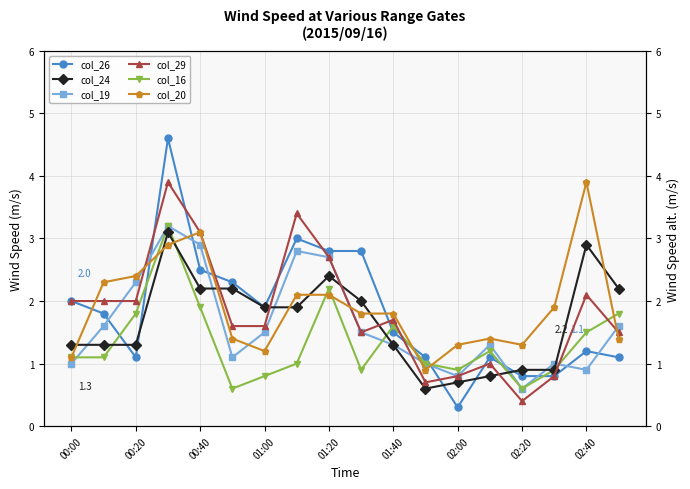

True or false: col_20 (range~2.421) has more than 1 points higher than both neighbors.

True